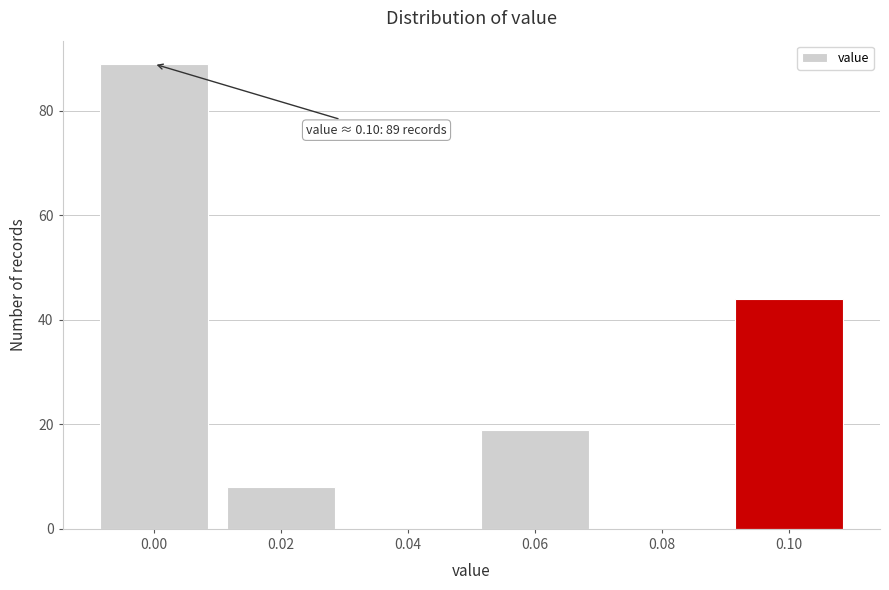

Reading left to right, extract all data points from this chart.

0.00=89	0.02=8	0.04=0	0.06=19	0.08=0	0.10=44